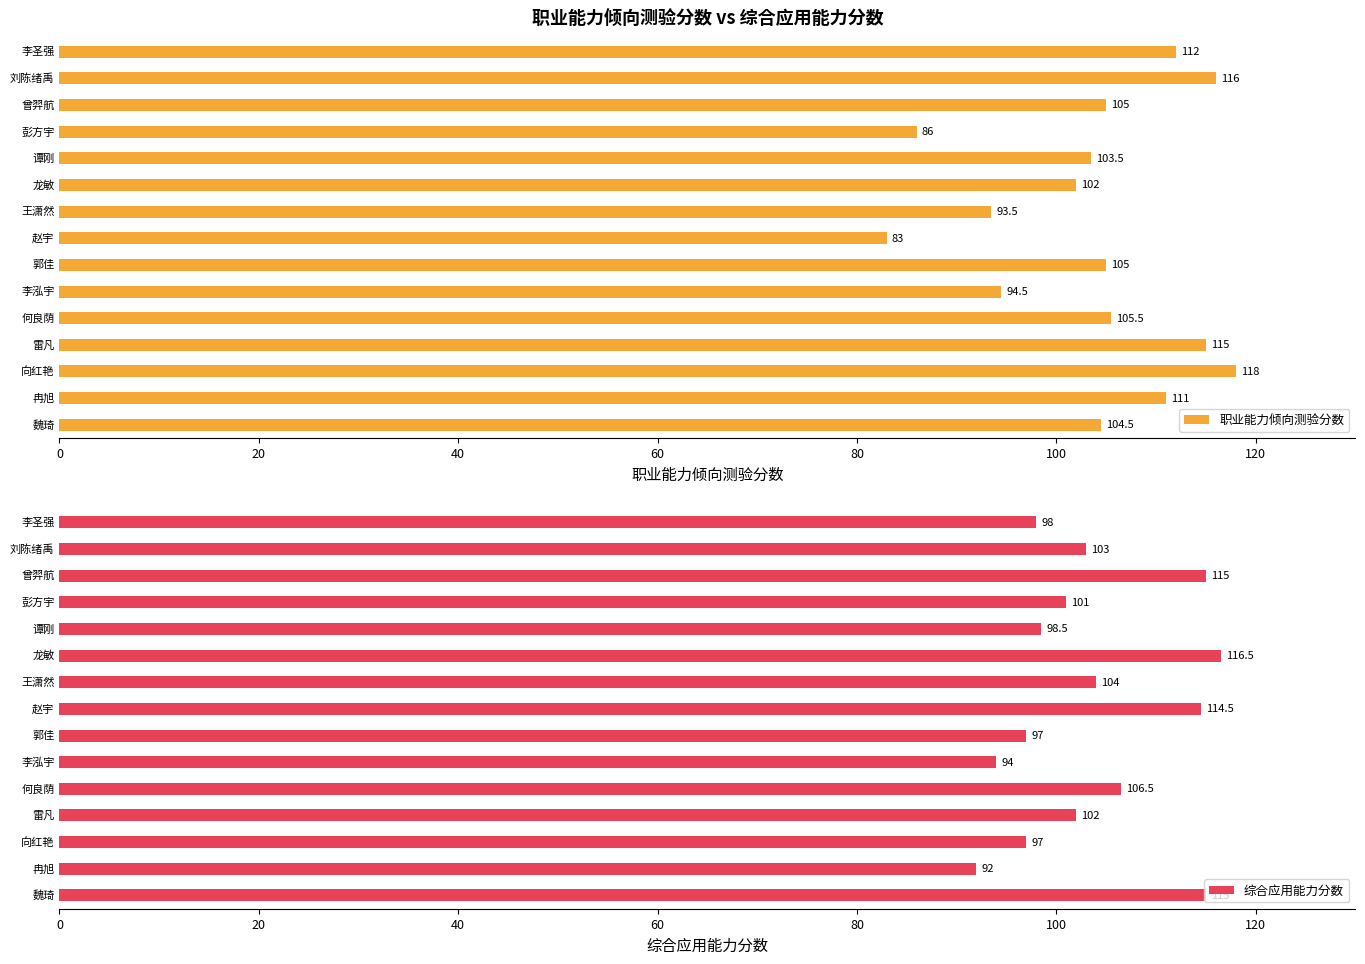

The value of 综合应用能力分数 at 120 is 169.7. True or false?

False